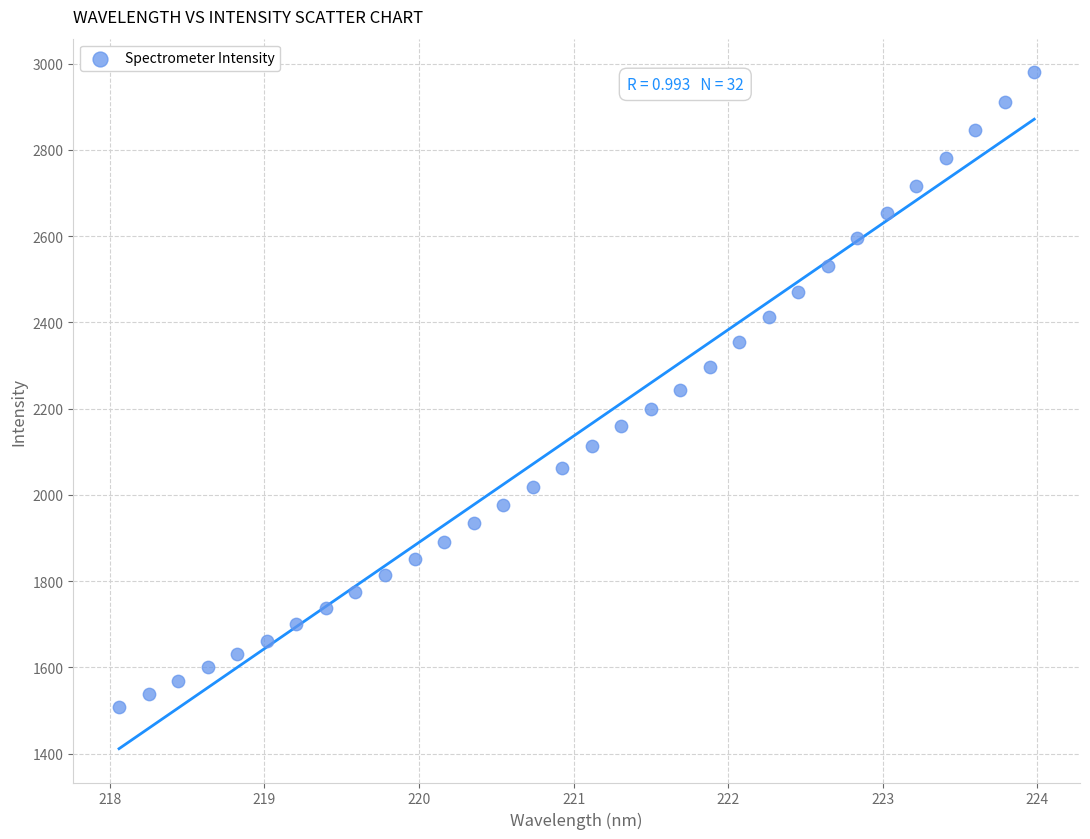

What is the range of Y values (max minus min)?

1470.8